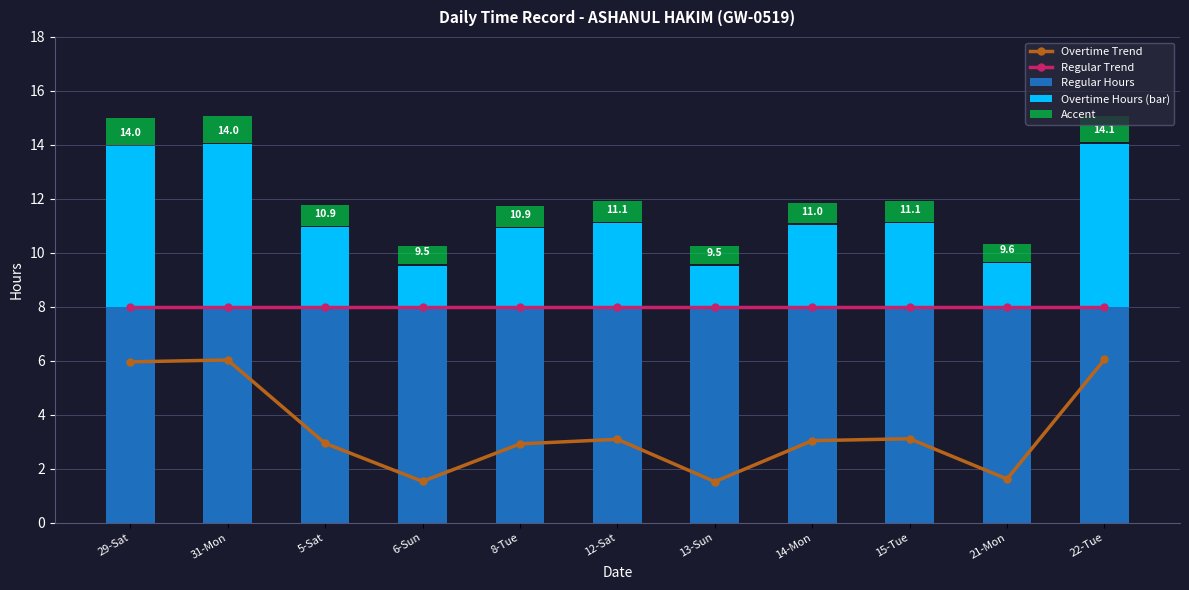

Which has a higher value, 5-Sat or 15-Tue?

15-Tue